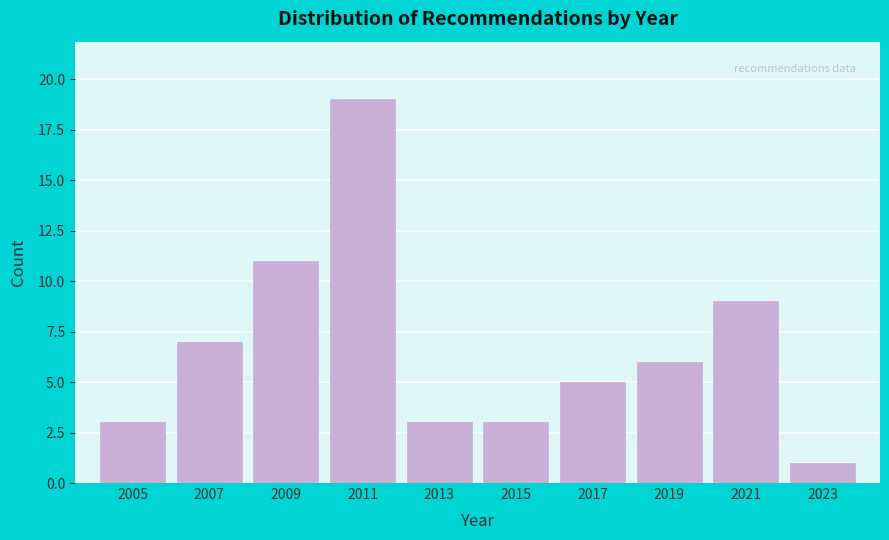

Reading right to left, list all the values displayed in this chart.

2023=1	2021=9	2019=6	2017=5	2015=3	2013=3	2011=19	2009=11	2007=7	2005=3